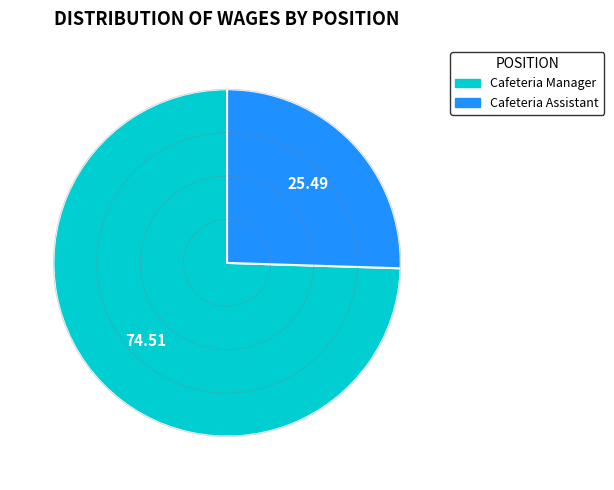

What is the majority slice?

Cafeteria Manager